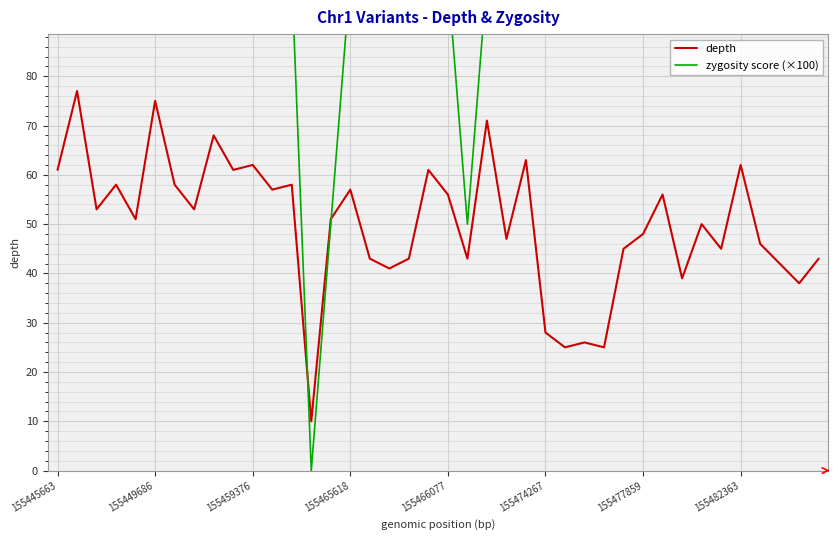

The value of depth at 155482363 is 17. True or false?

False